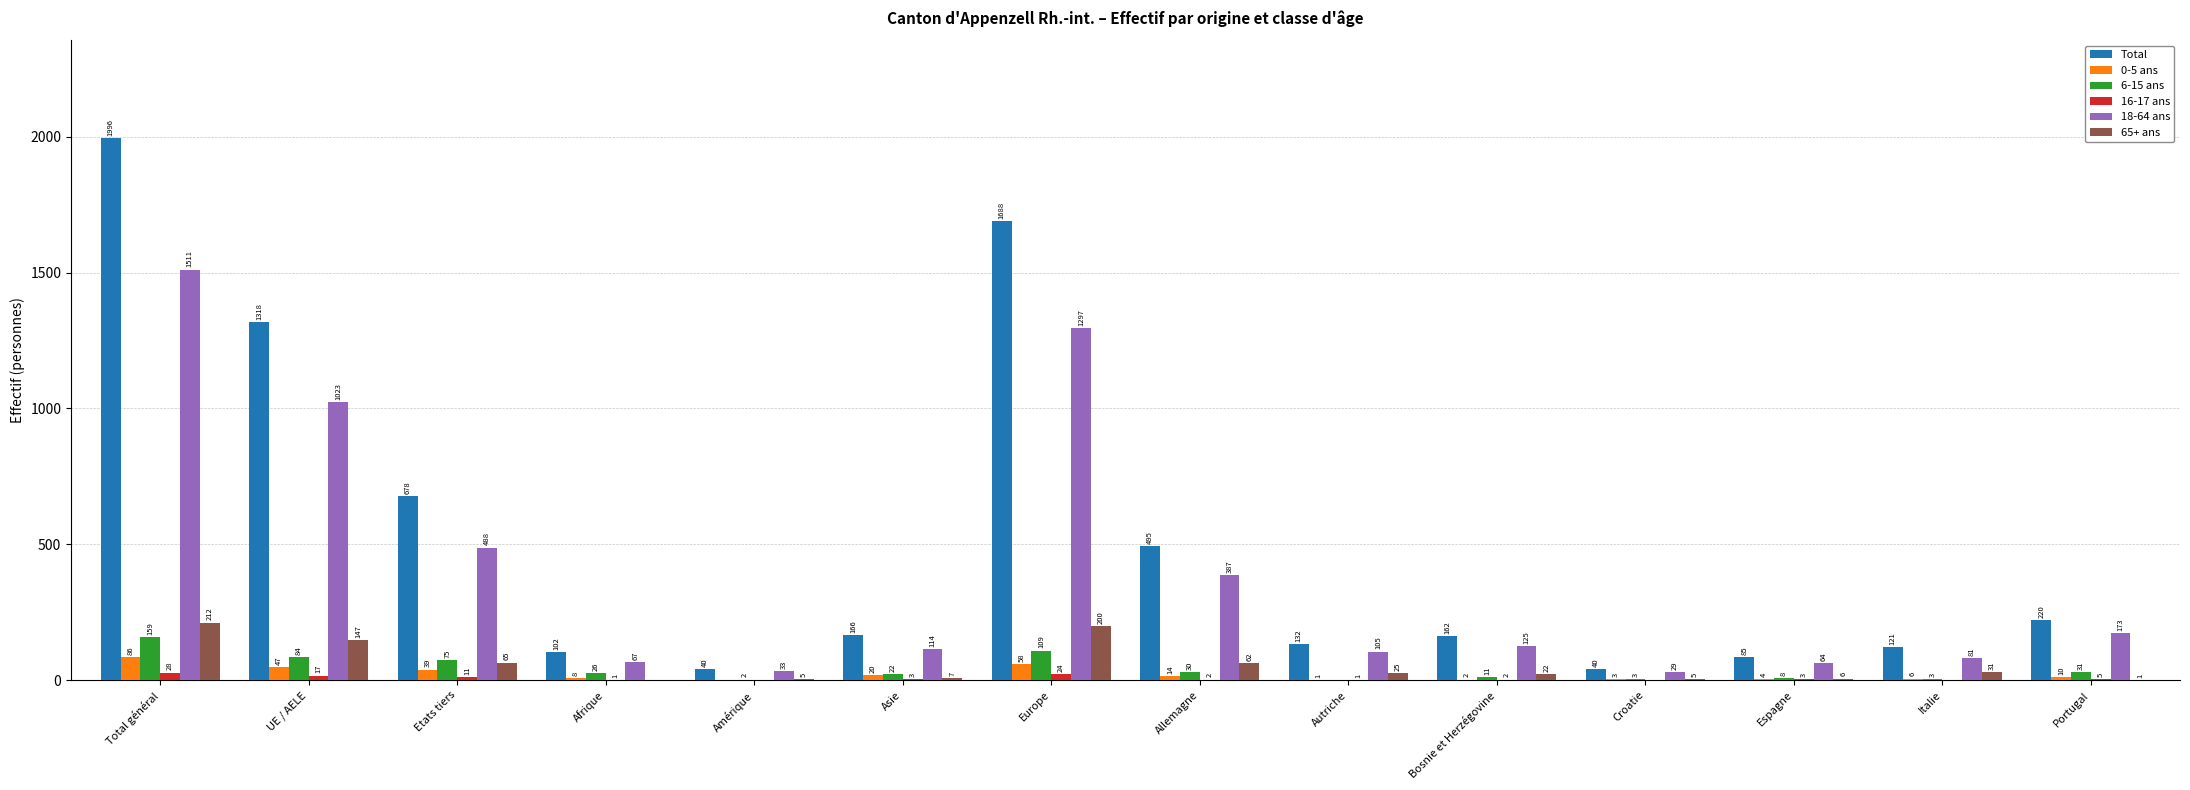

What are all the series names shown in the legend?

Total, 0-5 ans, 6-15 ans, 16-17 ans, 18-64 ans, 65+ ans